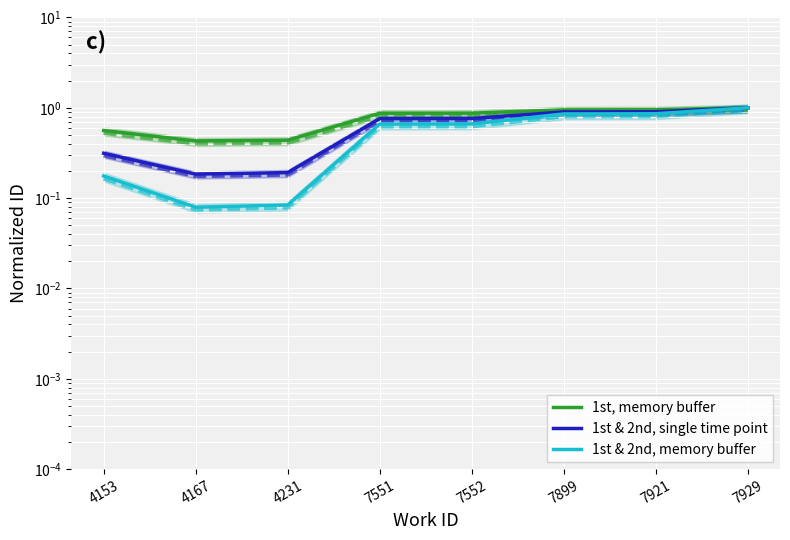

Reading right to left, list all the values displayed in this chart.

1st, memory buffer: 1.0	1.0	0.9	0.9	0.9	0.4	0.4	0.6
1st & 2nd, single time point: 1.0	0.9	0.9	0.8	0.8	0.2	0.2	0.3
1st & 2nd, memory buffer: 1.0	0.9	0.9	0.7	0.7	0.1	0.1	0.2